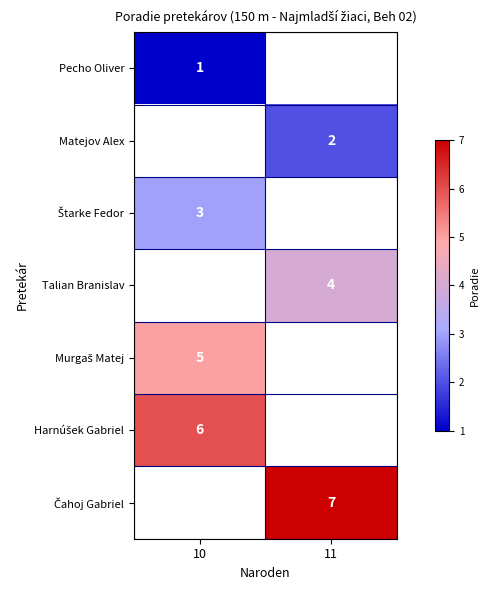

How many data points does each series have?

2